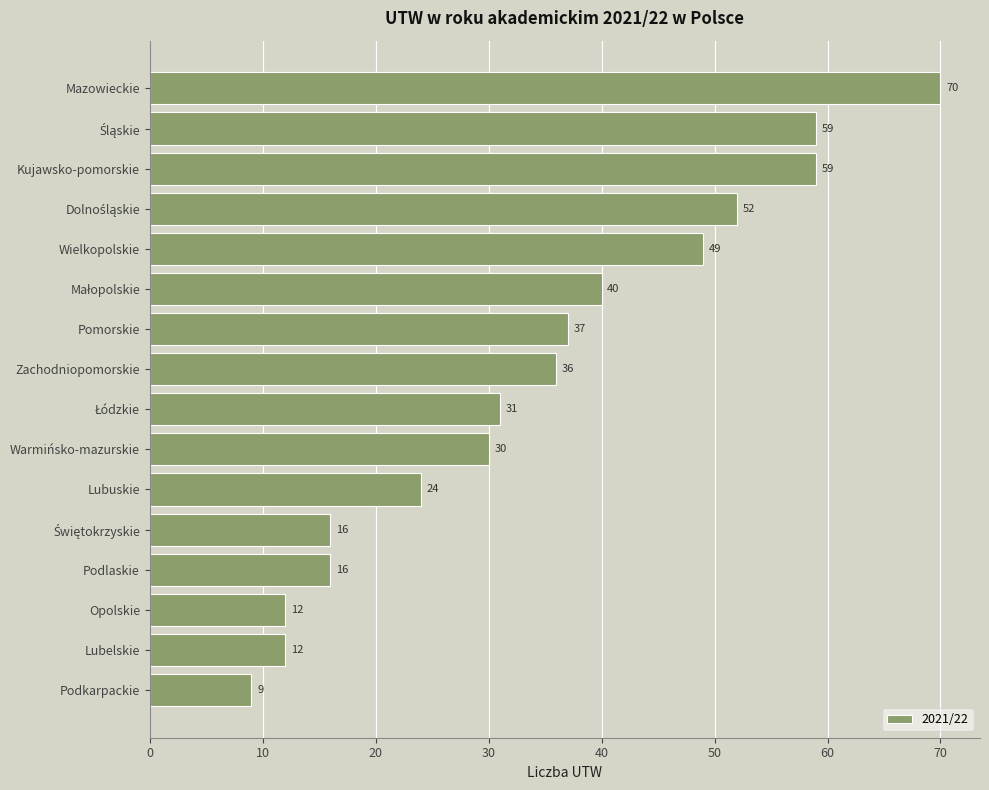

Approximately how many times larger is the value at Mazowieckie compared to Wielkopolskie?

1.4